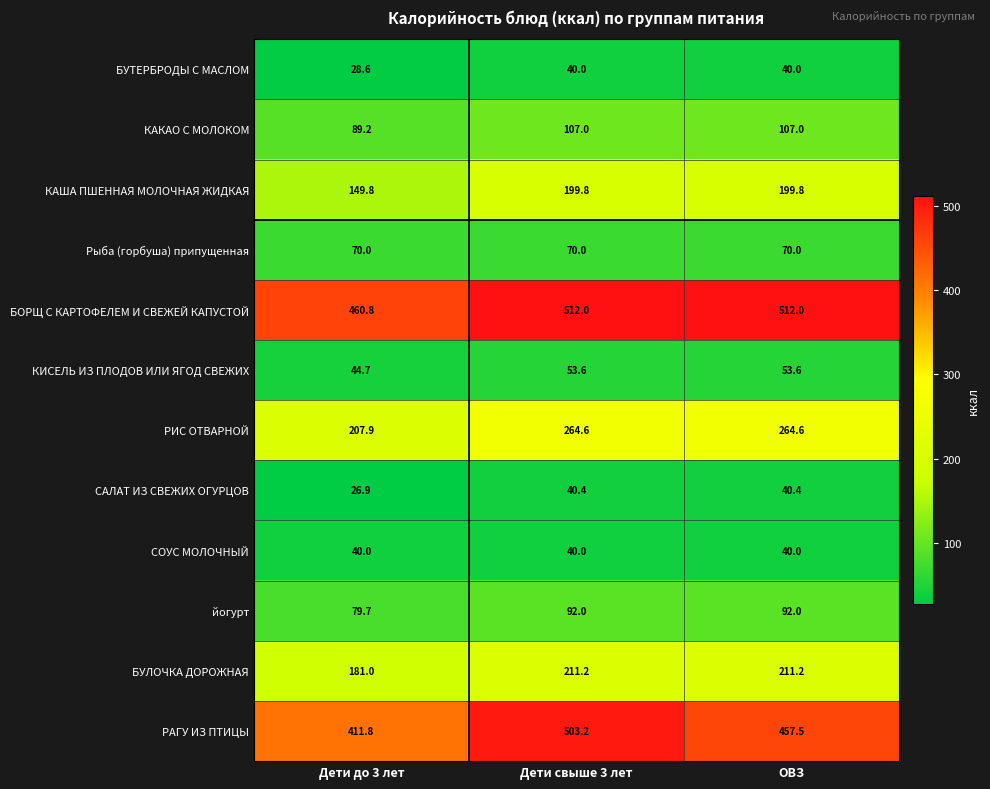

At which label does РАГУ ИЗ ПТИЦЫ first exceed 457?

Дети свыше 3 лет